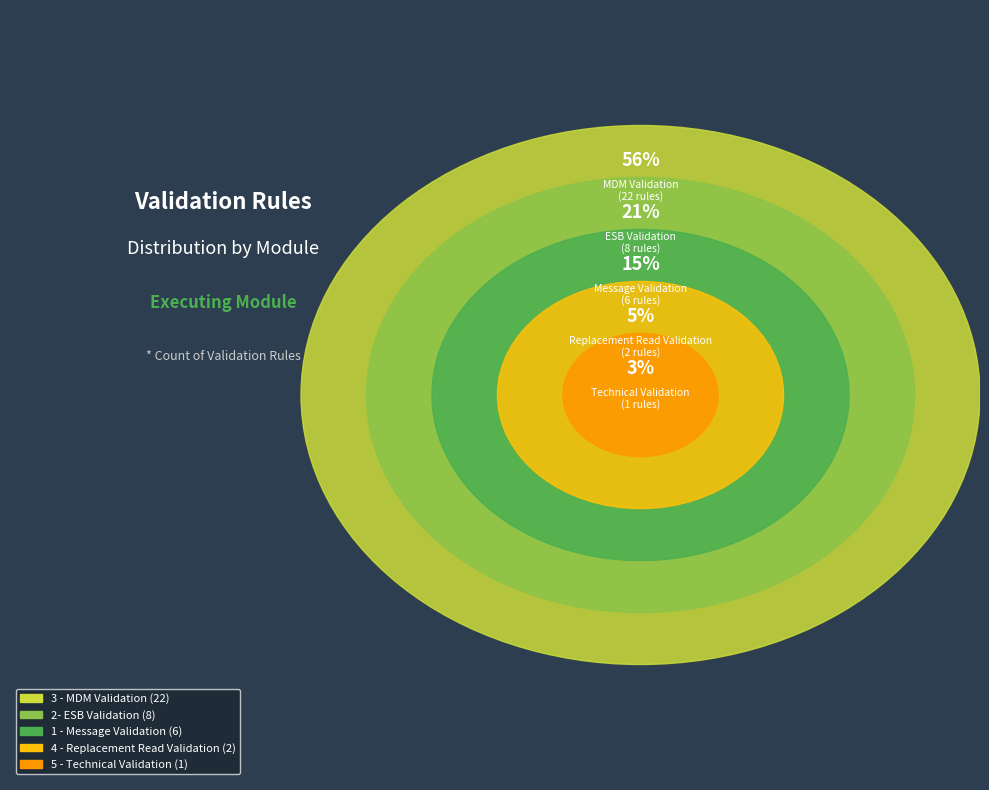

What is the smallest slice in the pie chart?

5 - Technical Validation